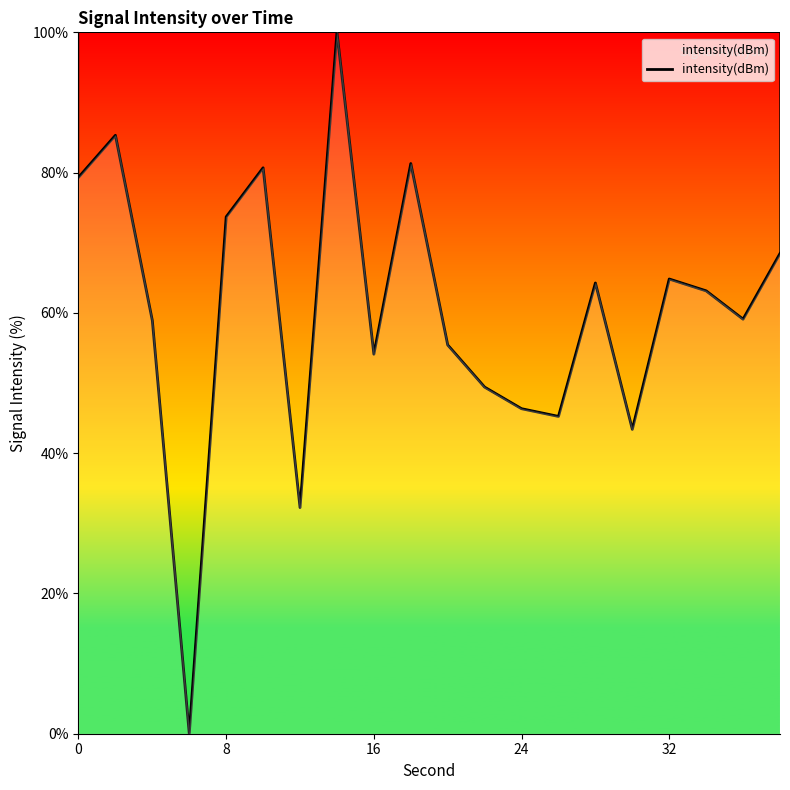

What is the greatest value displayed?

100.0